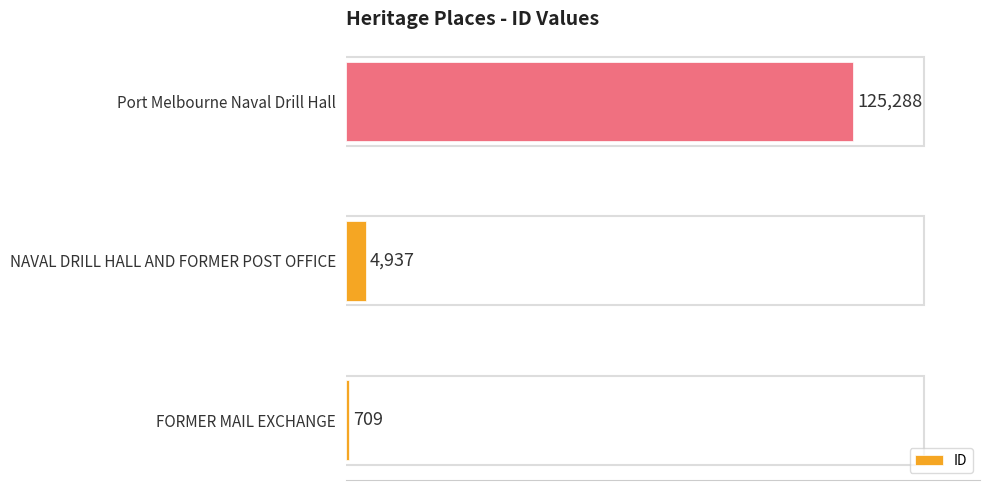

Reading bottom to top, list all the values displayed in this chart.

FORMER MAIL EXCHANGE=709	NAVAL DRILL HALL AND FORMER POST OFFICE=4937	Port Melbourne Naval Drill Hall=125288